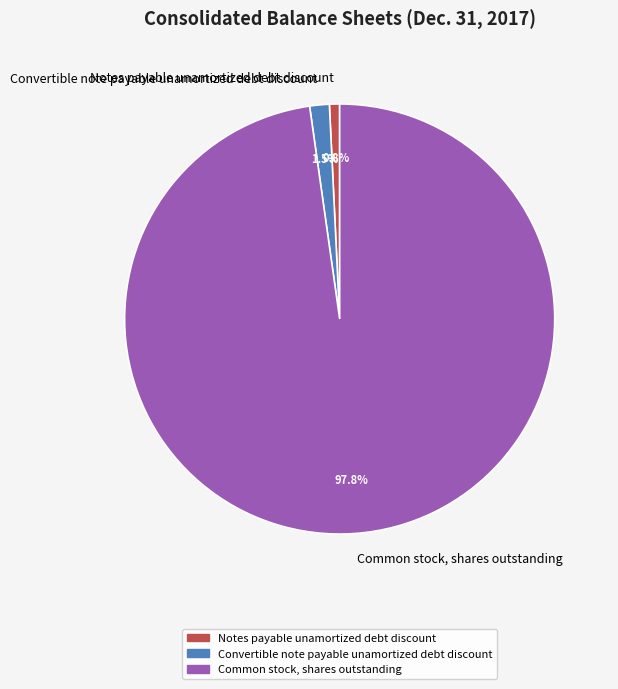

Is it true that Convertible note payable unamortized debt discount is 6% of the pie?

False